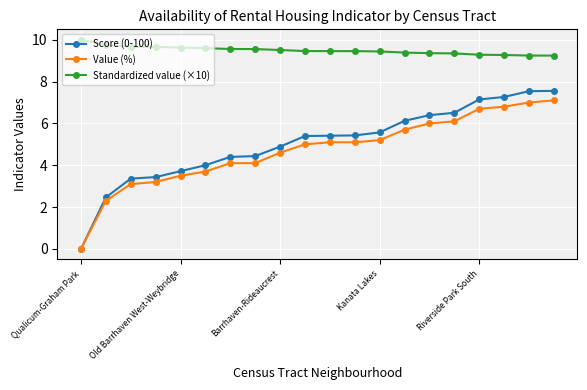

What is the maximum value for Score (0-100)?

7.6